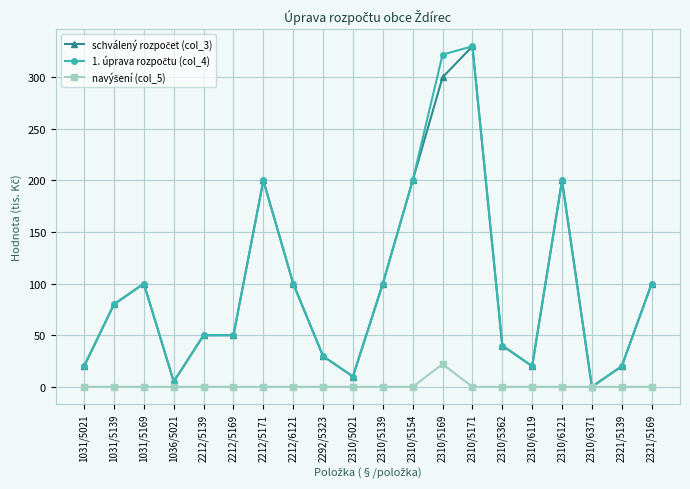

At how many categories does at least one series exceed 166?

5